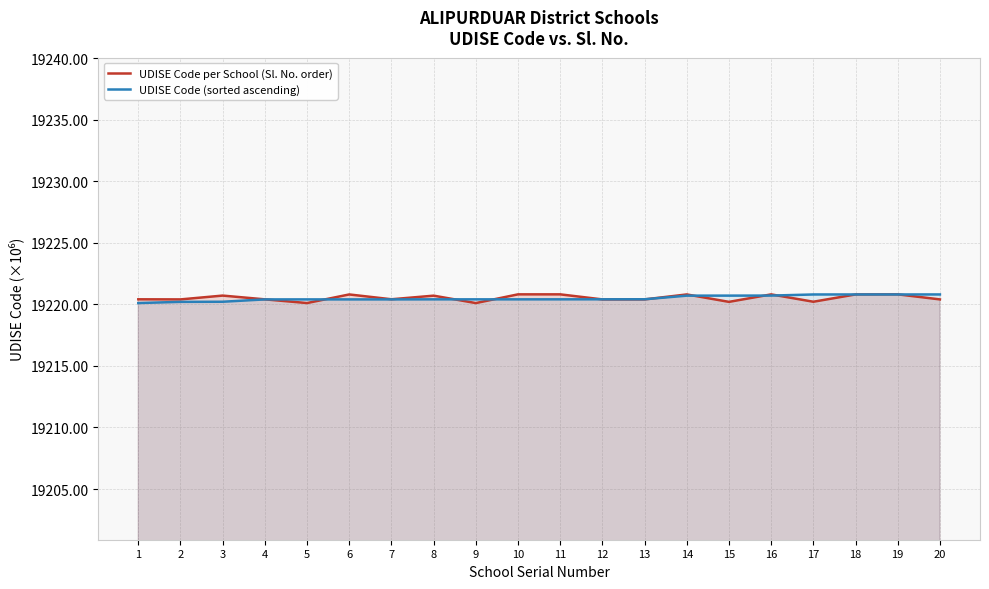

True or false: UDISE Code (sorted ascending) and UDISE Code per School (Sl. No. order) cross at least once.

True